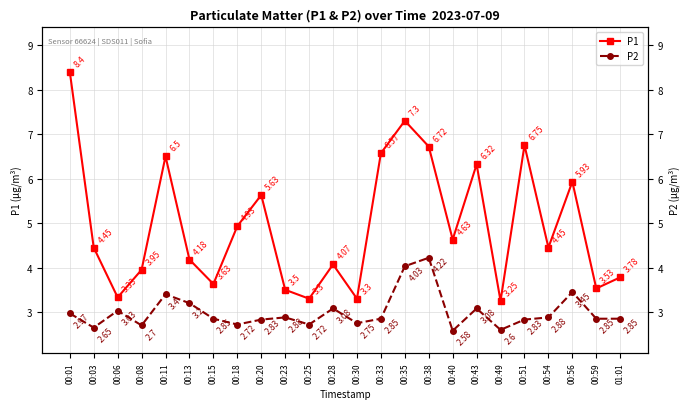

The P1 series shows 3.6 at 00:15. True or false?

True